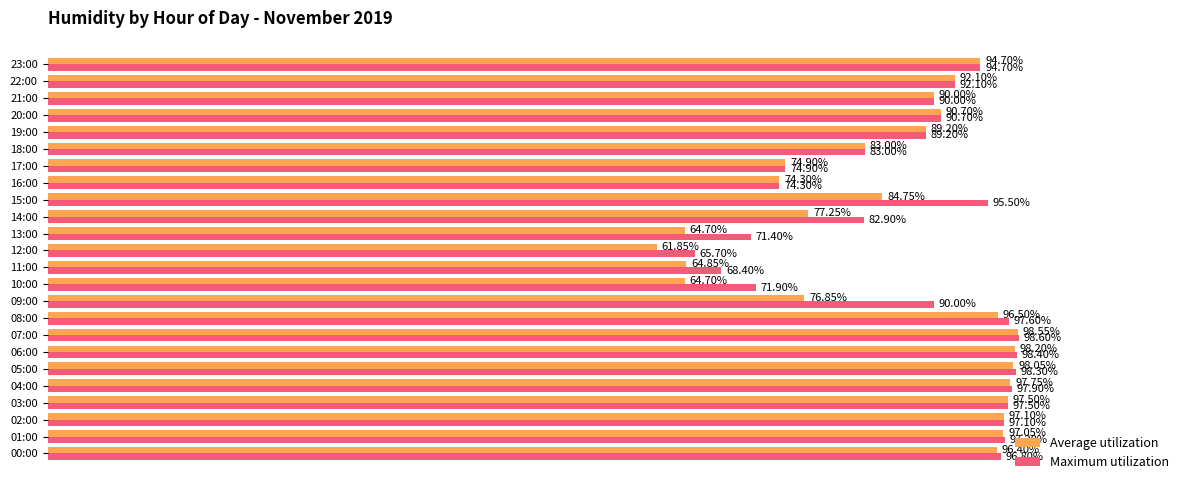

Which series has the largest range (max minus min)?

Average utilization